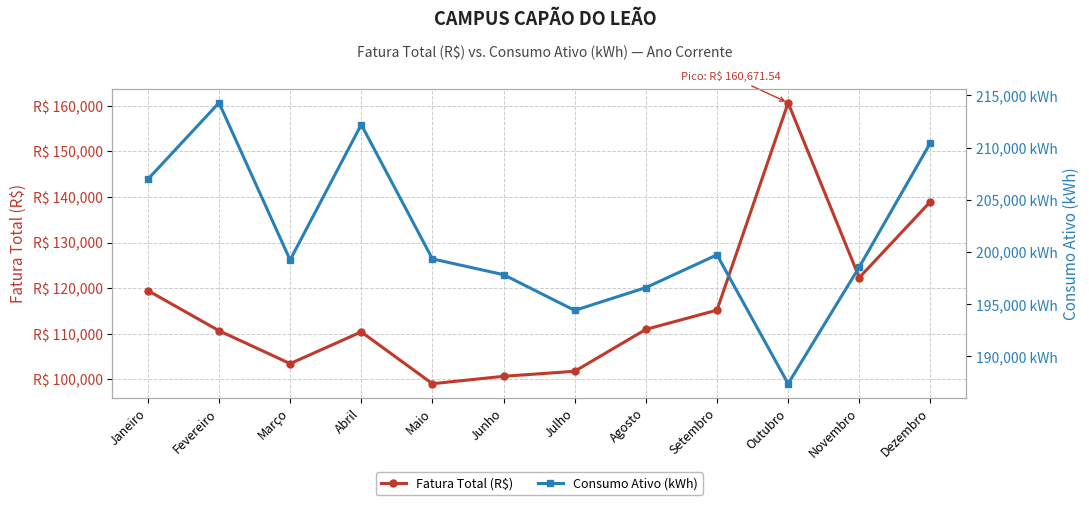

How many lines are shown in the chart?

2